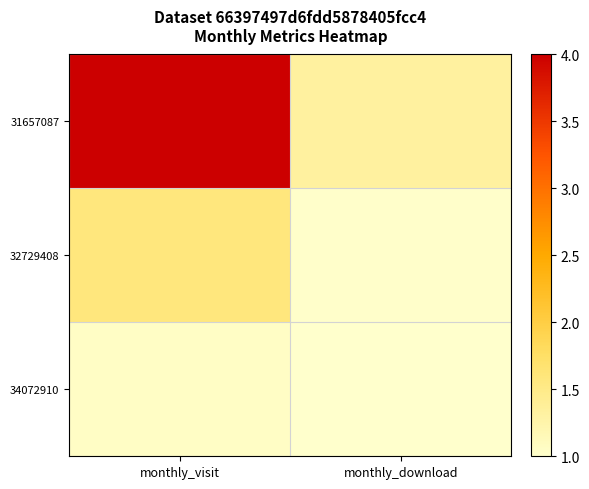

How many distinct data groups are displayed?

3